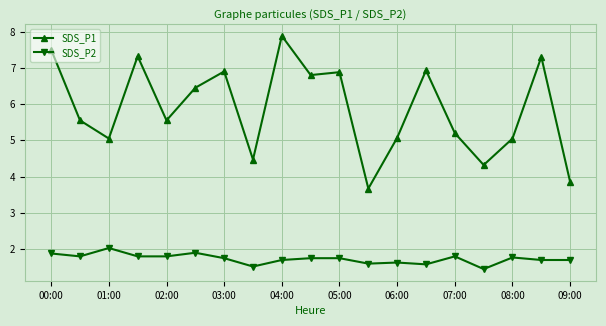

What is the maximum value shown in the chart?

7.9